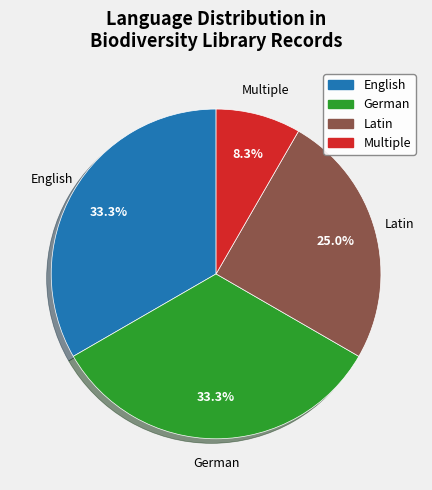

Does any single category account for the majority?

No